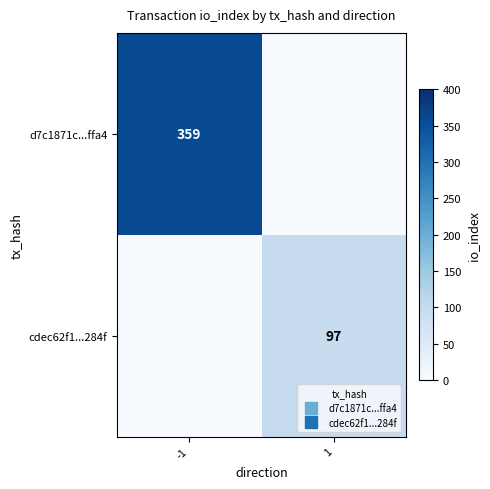

What is the sum of all cdec62f1...284f values?

97